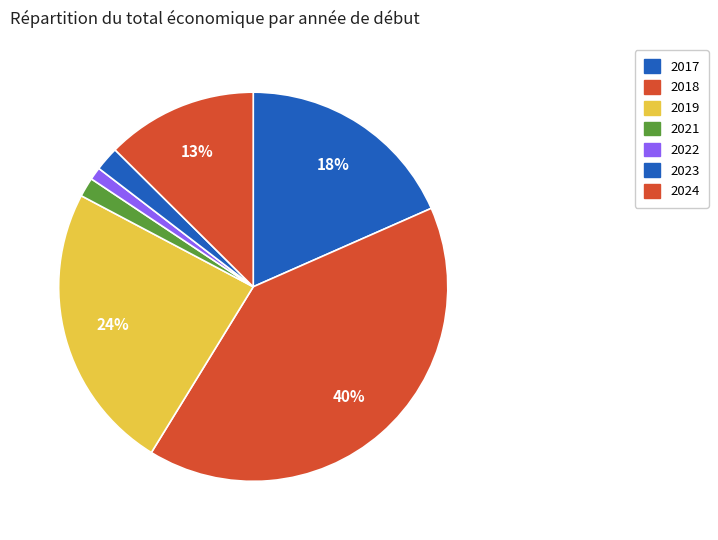

Is there any slice that represents more than half of the pie?

No